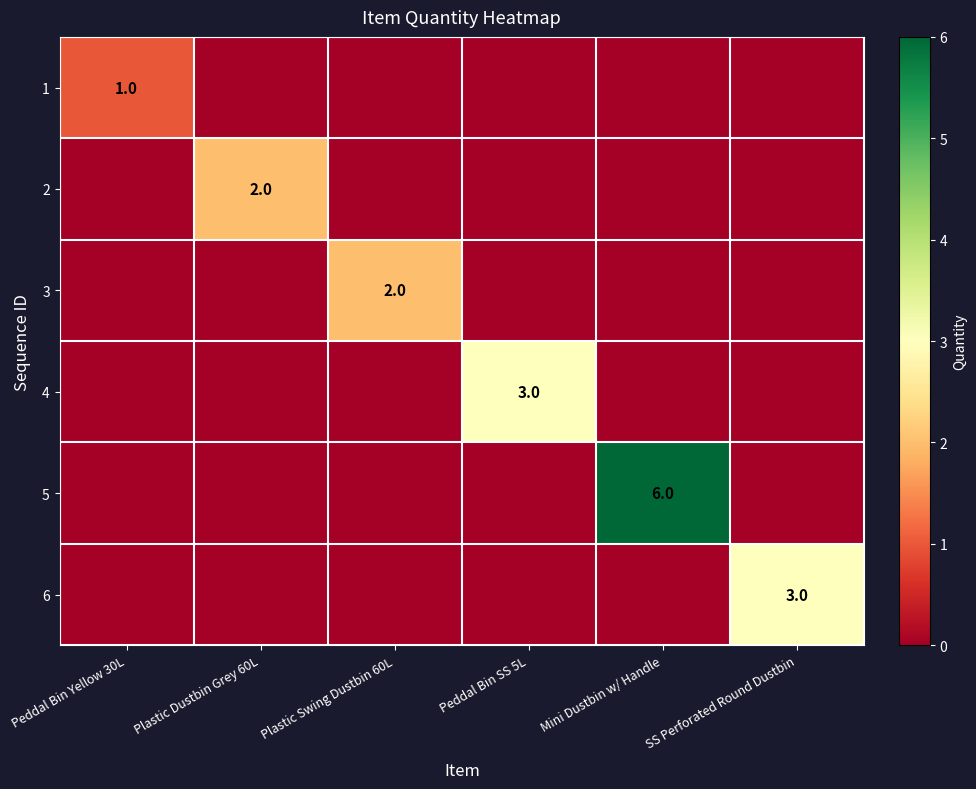

What is the greatest value displayed?

6